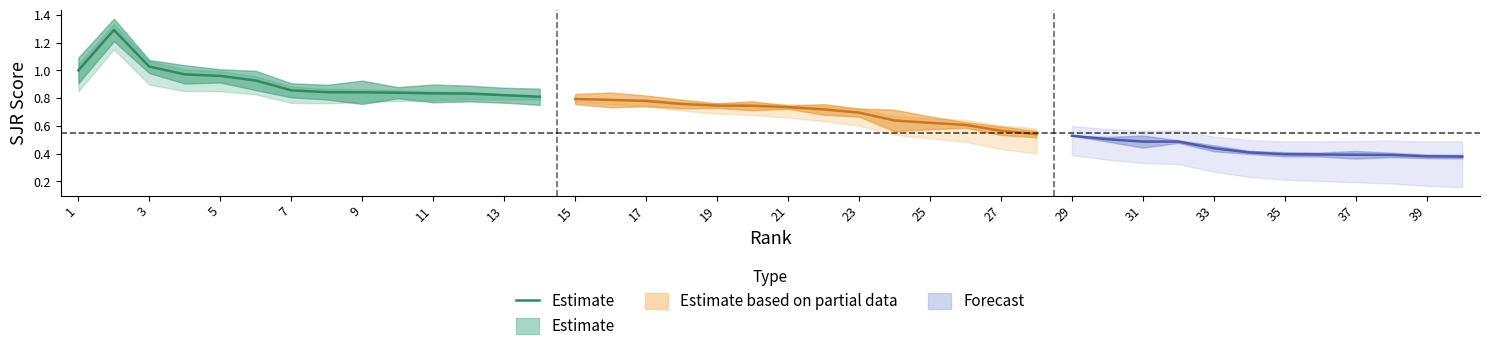

True or false: the data has more than 1 interior local peaks.

False